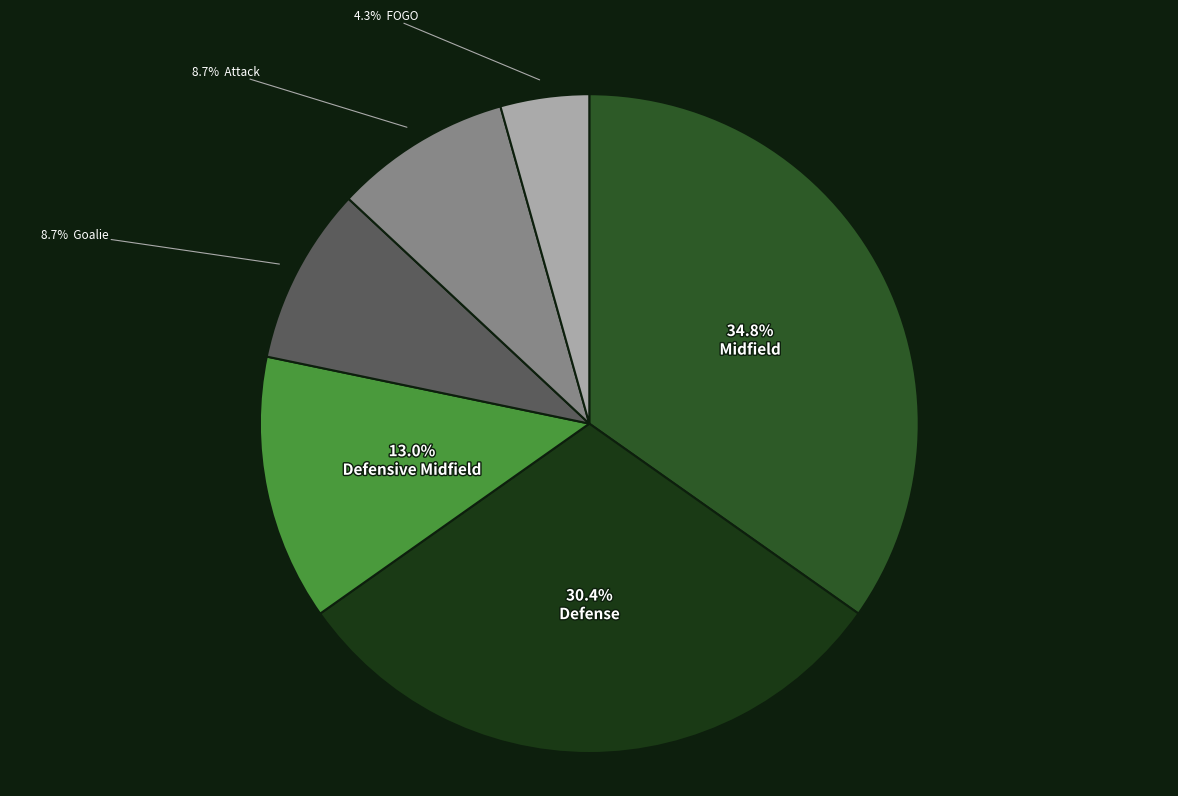

Is there a majority slice in this chart?

No